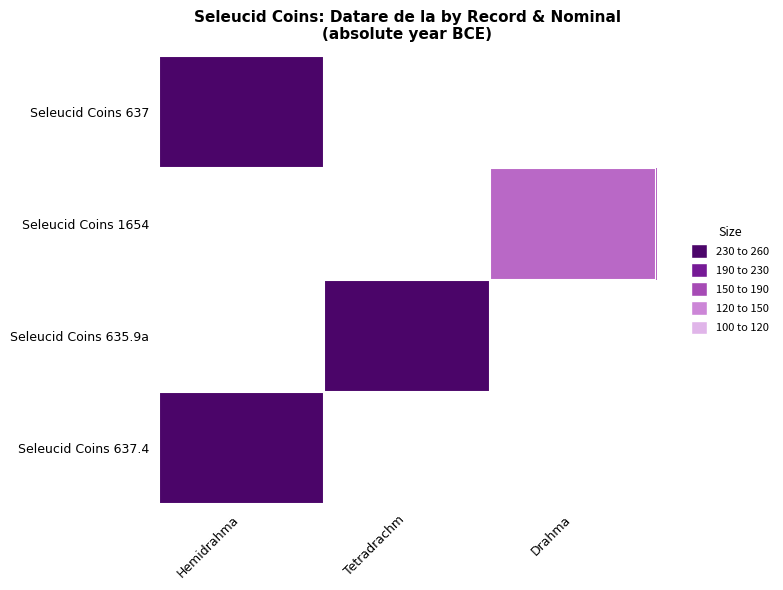

At how many categories does at least one series exceed 204?

2